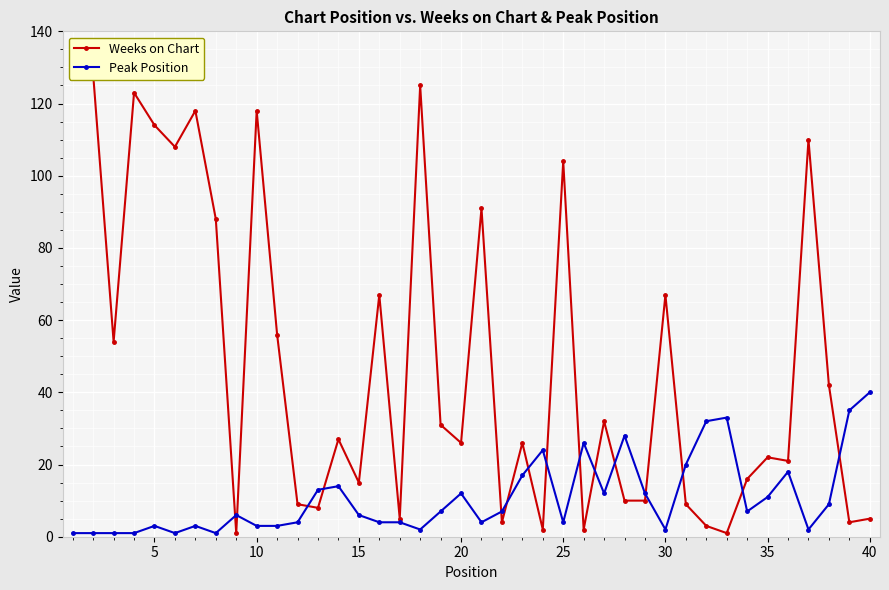

How many lines are shown in the chart?

2